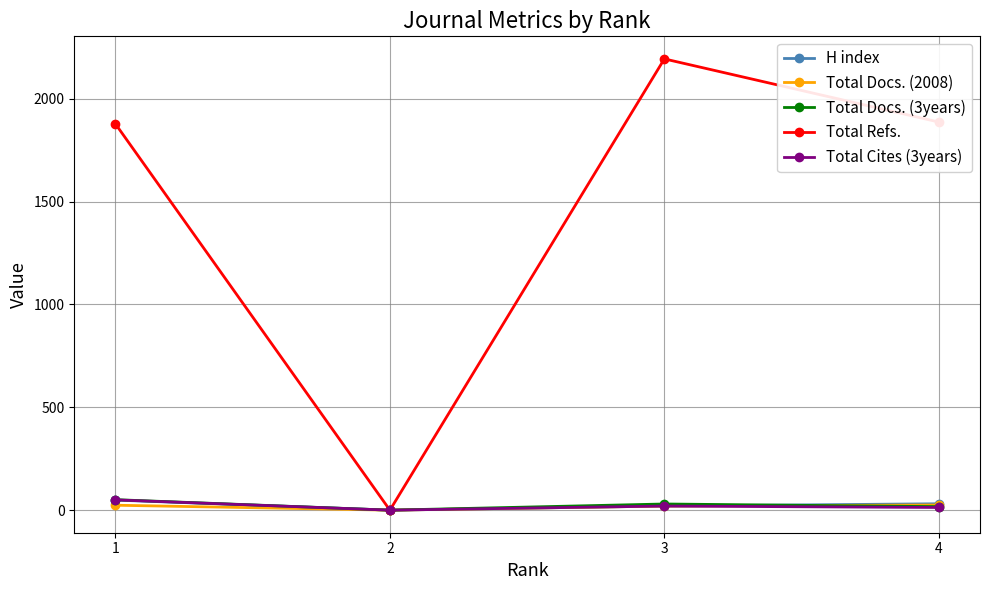

The value of H index at 1 is 49. True or false?

True